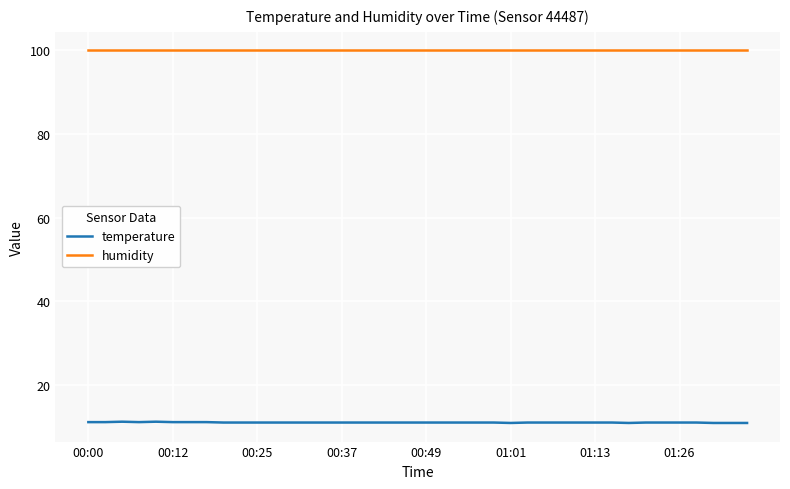

List the series in order of their overall mean, highest first.

humidity, temperature